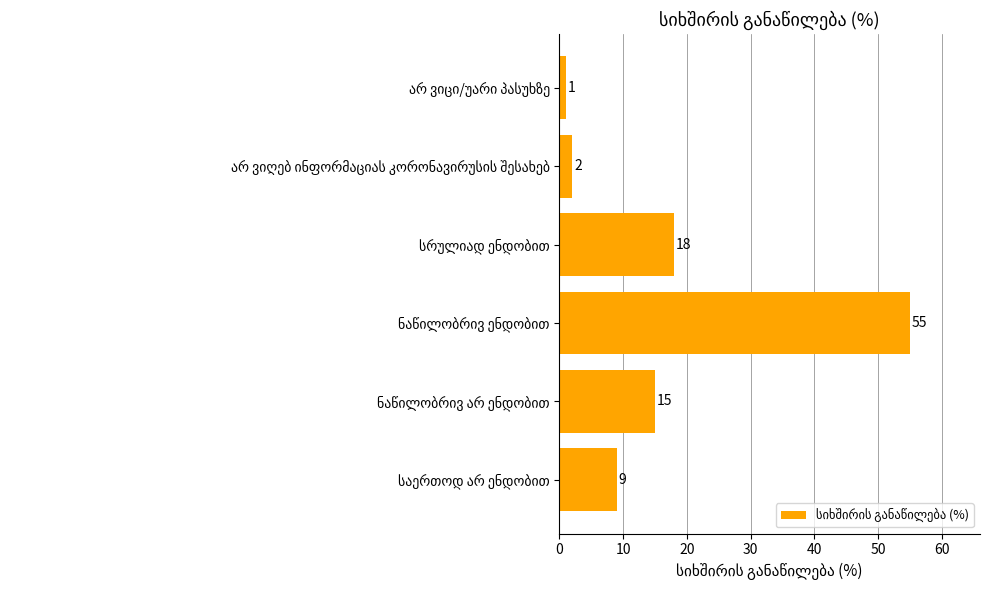

What is the difference between the maximum and second lowest values?

53